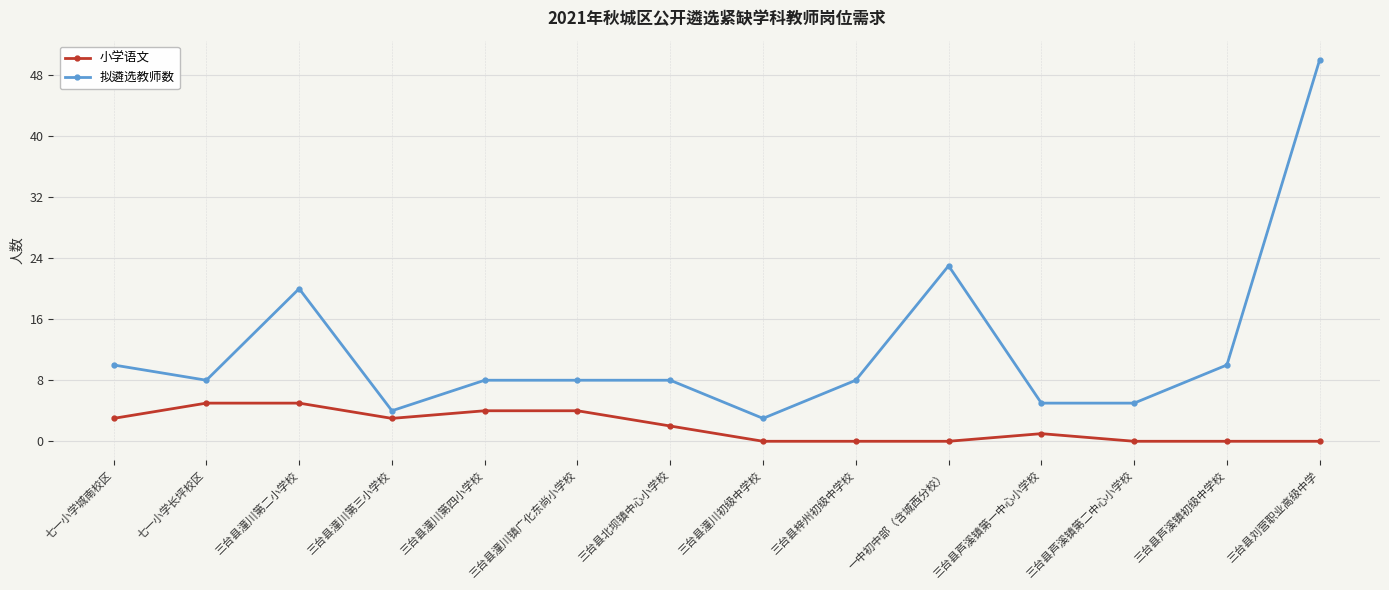

Which series changed the most between 三台县潼川第四小学校 and 三台县北坝镇中心小学校?

小学语文